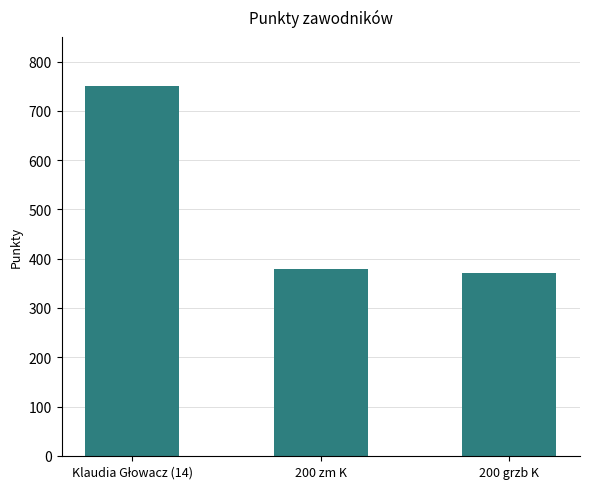

What is the value of the 2nd bar from the left?

379